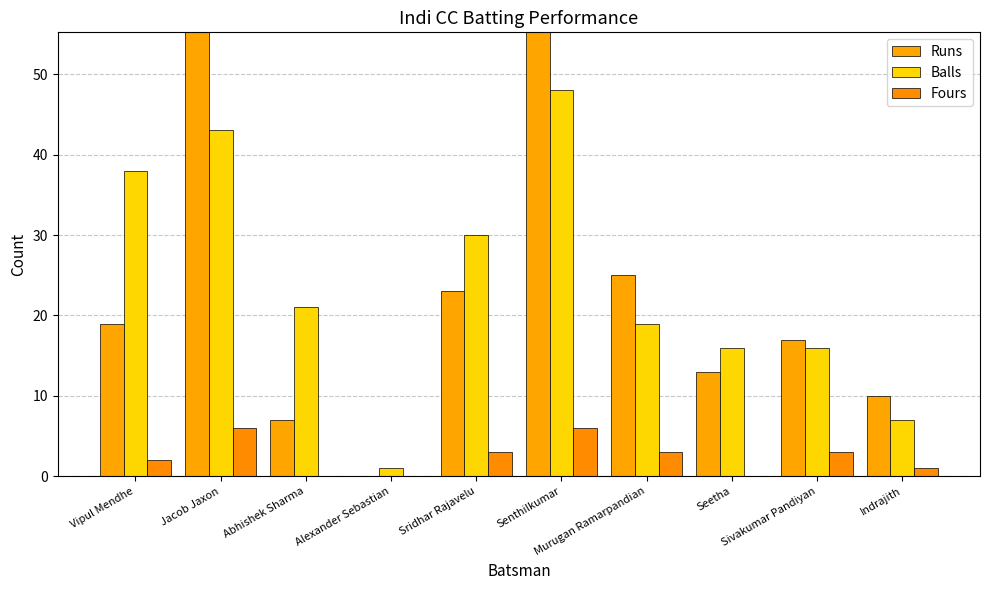

How many values in the Fours series are below 3?

5